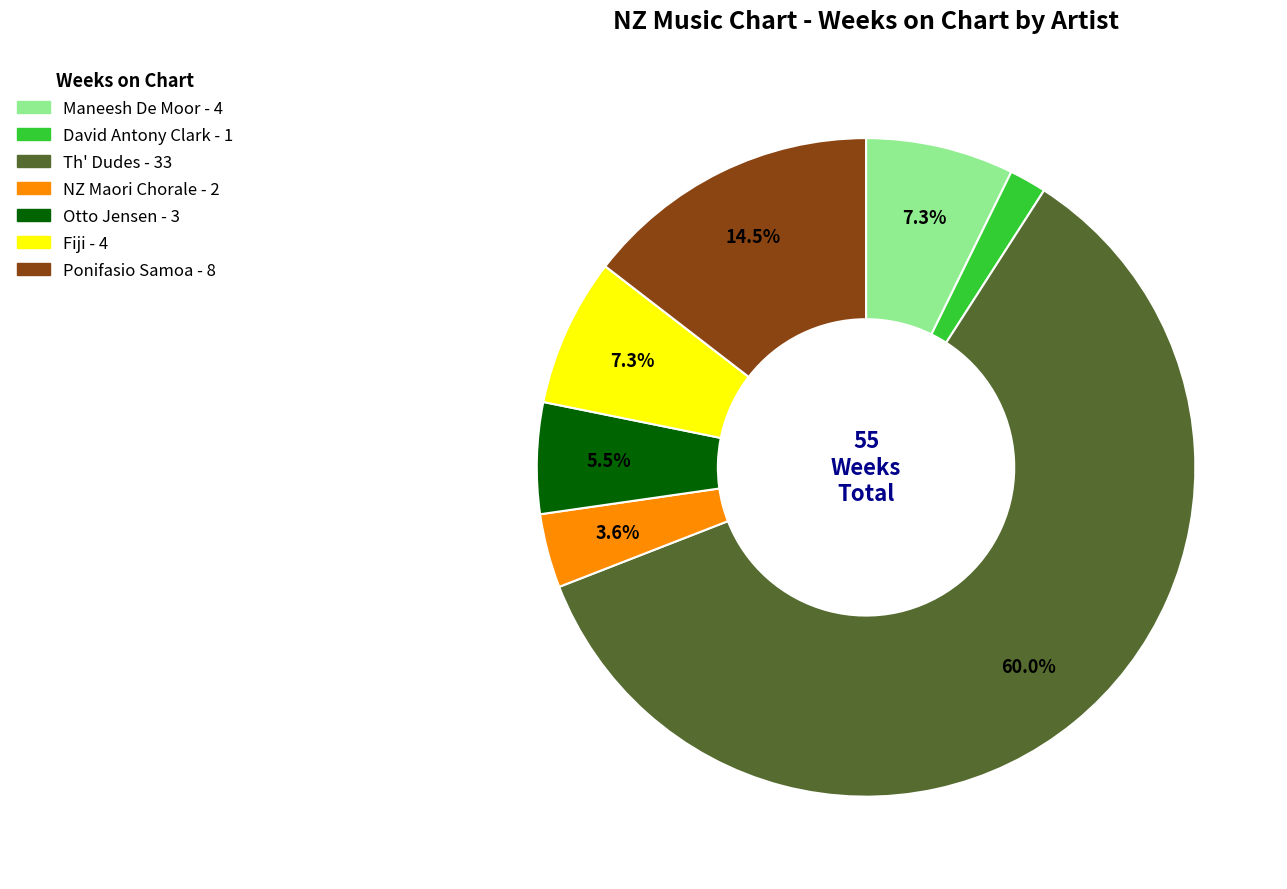

Does any single category account for the majority?

Yes